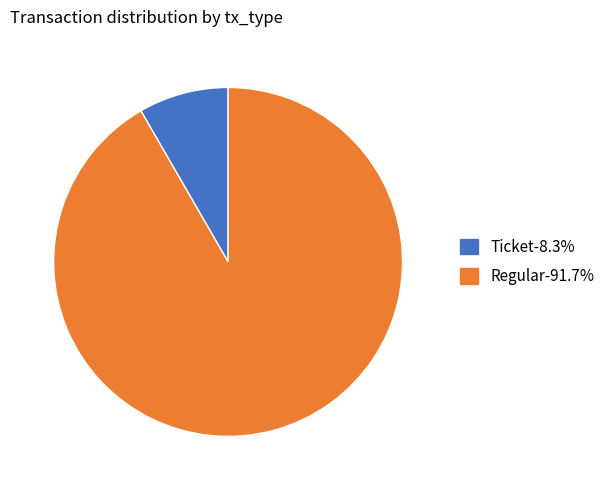

Does Regular account for over 50% of the chart?

Yes